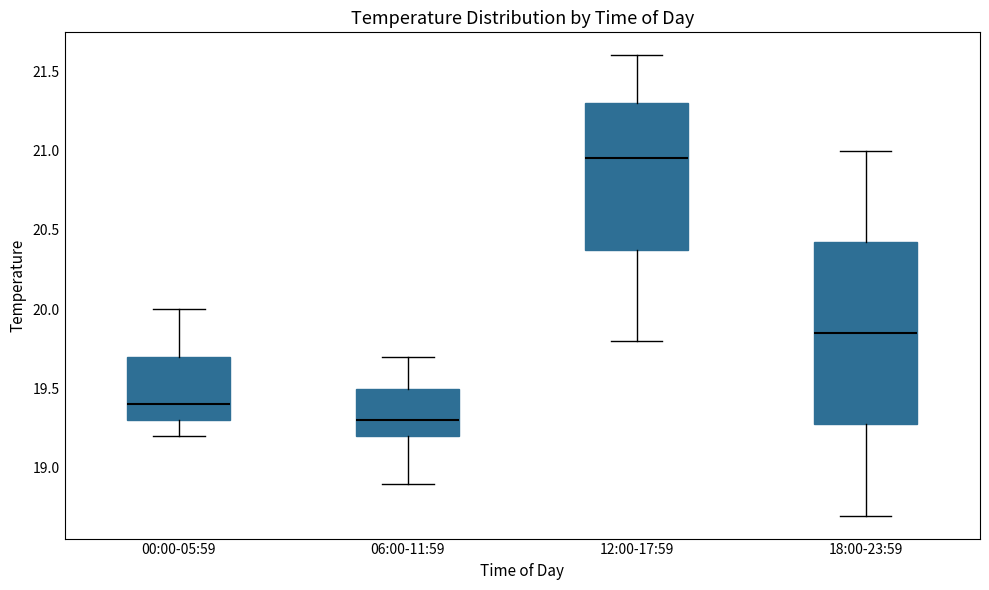

Reading left to right, transcribe this box plot: for each box, give where its median line is, the range the box spans, and where its two whiskers end, as read against the y-axis. The values are not printed on the chart, so give them approximately, as read against the axis.

00:00-05:59: median 19.40, box 19.30 to 19.70, whiskers 19.20 to 20.00
06:00-11:59: median 19.30, box 19.20 to 19.50, whiskers 18.90 to 19.70
12:00-17:59: median 20.95, box 20.40 to 21.30, whiskers 19.80 to 21.60
18:00-23:59: median 19.85, box 19.30 to 20.45, whiskers 18.70 to 21.00